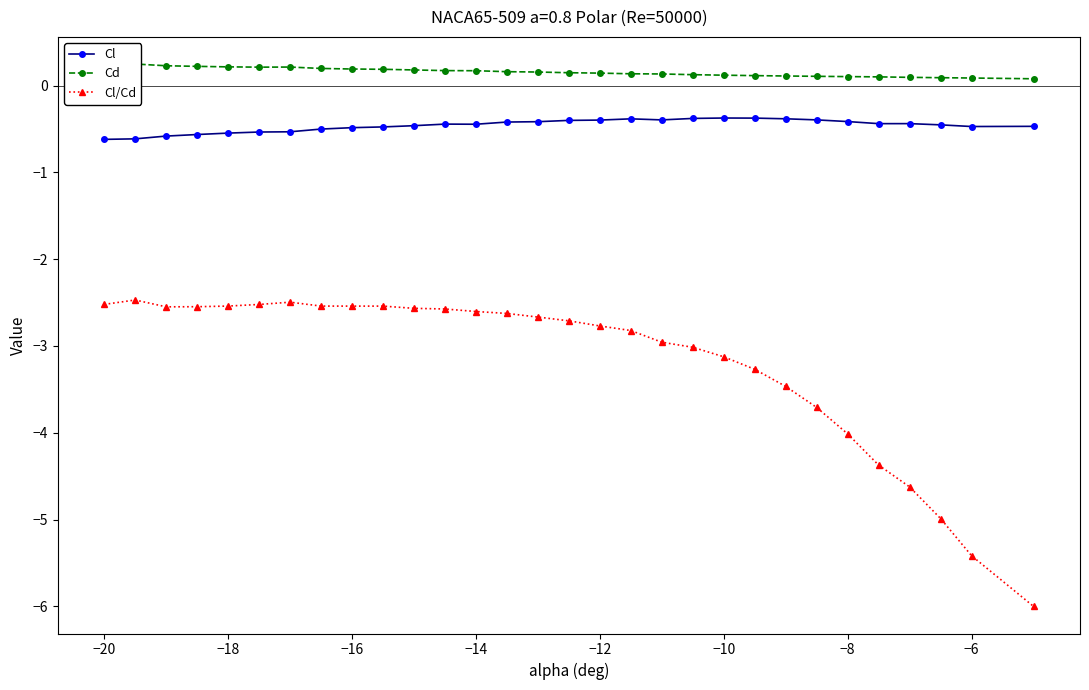

At how many categories does at least one series exceed -1?

30